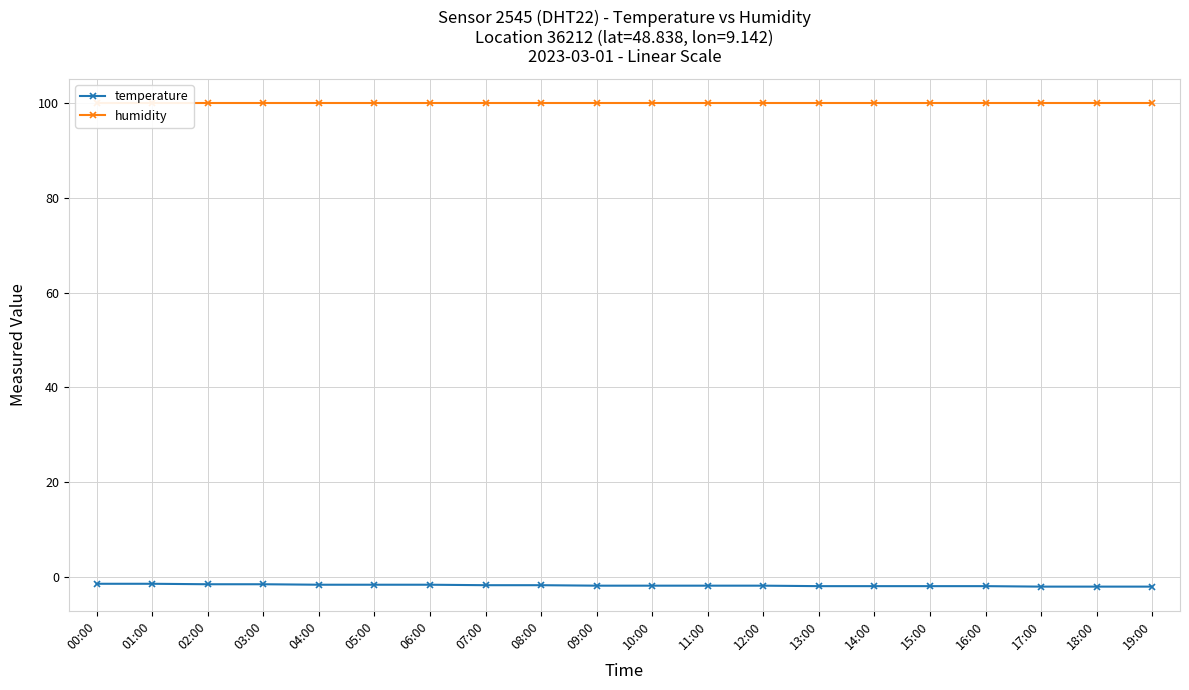

Reading left to right, list all the values displayed in this chart.

temperature: 00:00=-1.4	01:00=-1.4	02:00=-1.5	03:00=-1.5	04:00=-1.6	05:00=-1.6	06:00=-1.6	07:00=-1.7	08:00=-1.7	09:00=-1.8	10:00=-1.8	11:00=-1.8	12:00=-1.8	13:00=-1.9	14:00=-1.9	15:00=-1.9	16:00=-1.9	17:00=-2.0	18:00=-2.0	19:00=-2.0
humidity: 00:00=99.9	01:00=99.9	02:00=99.9	03:00=99.9	04:00=99.9	05:00=99.9	06:00=99.9	07:00=99.9	08:00=99.9	09:00=99.9	10:00=99.9	11:00=99.9	12:00=99.9	13:00=99.9	14:00=99.9	15:00=99.9	16:00=99.9	17:00=99.9	18:00=99.9	19:00=99.9